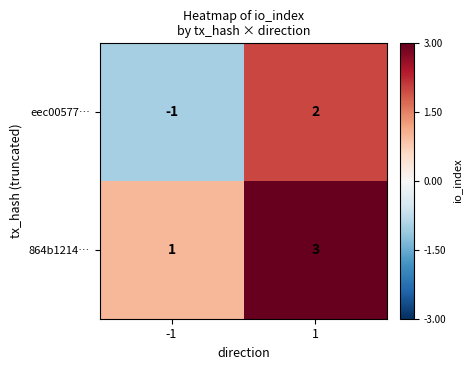

What is the difference between the maximum and minimum values in the eec00577… series?

3